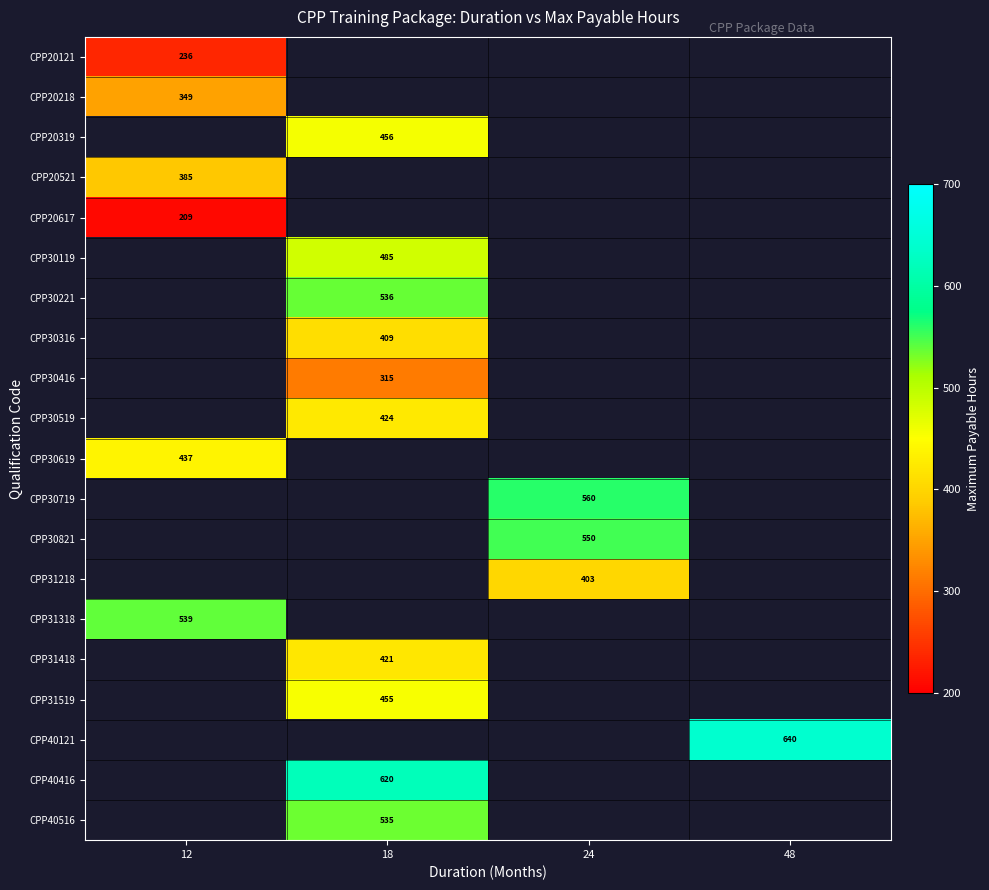

The value of CPP30316 at 18 is 699. True or false?

False